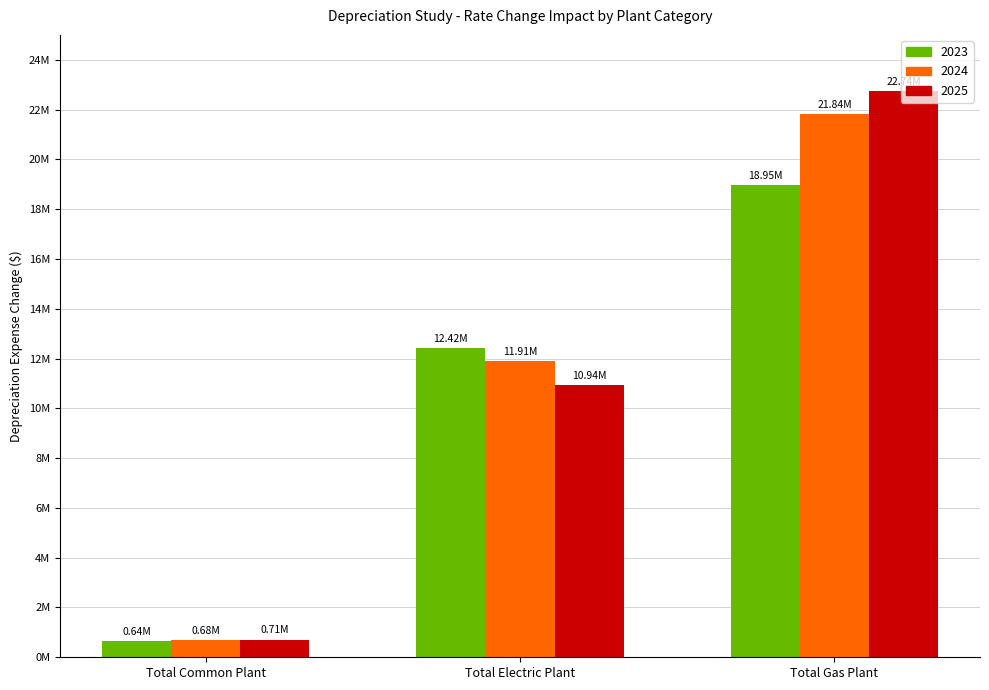

What are all the series names shown in the legend?

2023, 2024, 2025